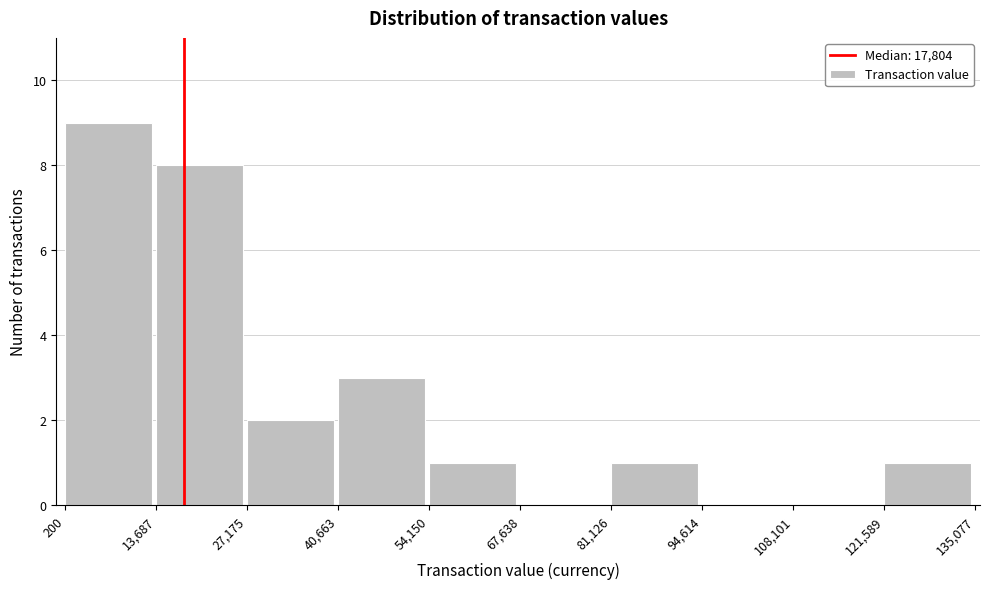

Reading left to right, transcribe this chart: for each bar, give the range it covers on the x-axis and its height. The values are not printed on the chart, so give them approximately, as read against the axis.

200 to 13,687: 9
13,687 to 27,175: 8
27,175 to 40,663: 2
40,663 to 54,150: 3
54,150 to 67,638: 1
67,638 to 81,126: 0
81,126 to 94,614: 1
94,614 to 108,101: 0
108,101 to 121,589: 0
121,589 to 135,077: 1